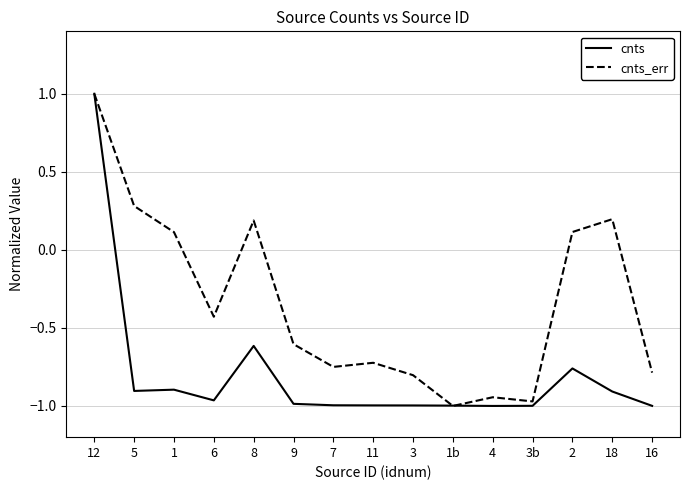

What position from the left is 7?

7